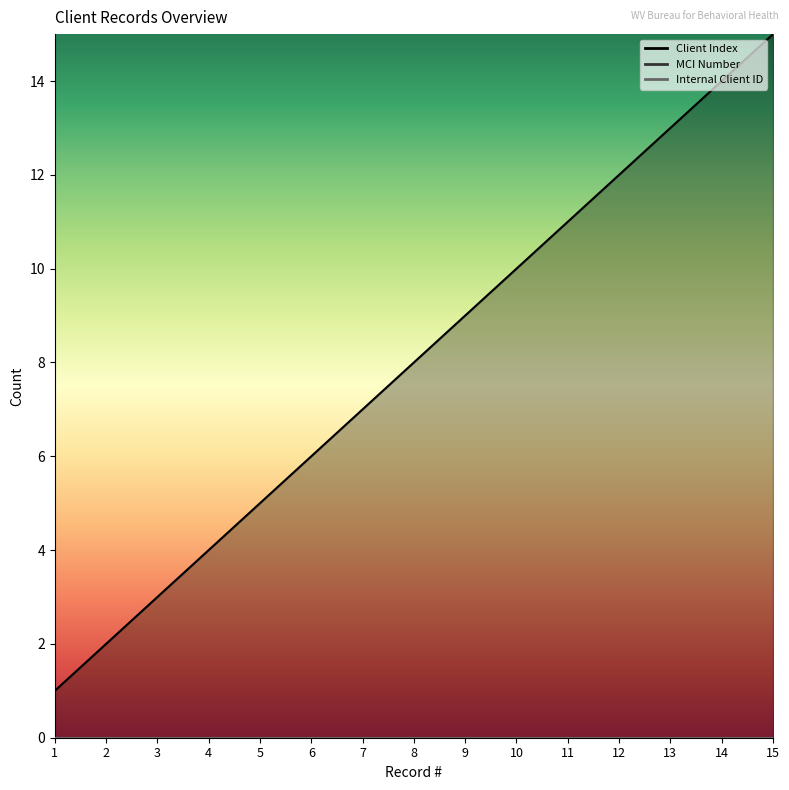

Is it true that Client Index equals 7 at 7?

True